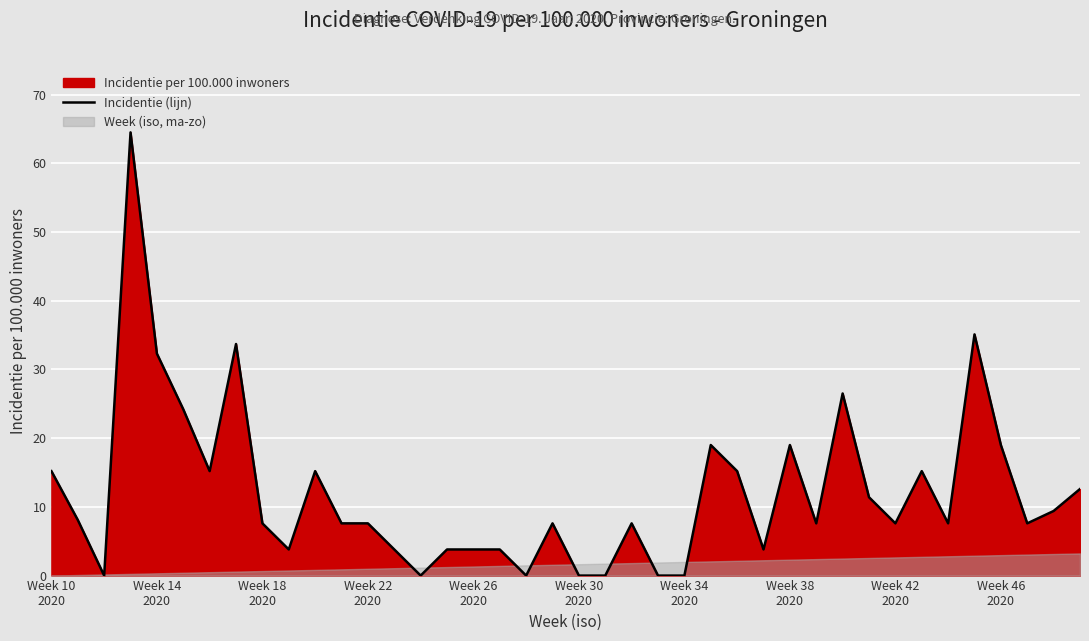

What is the value of the 37th point from the left?

19.0